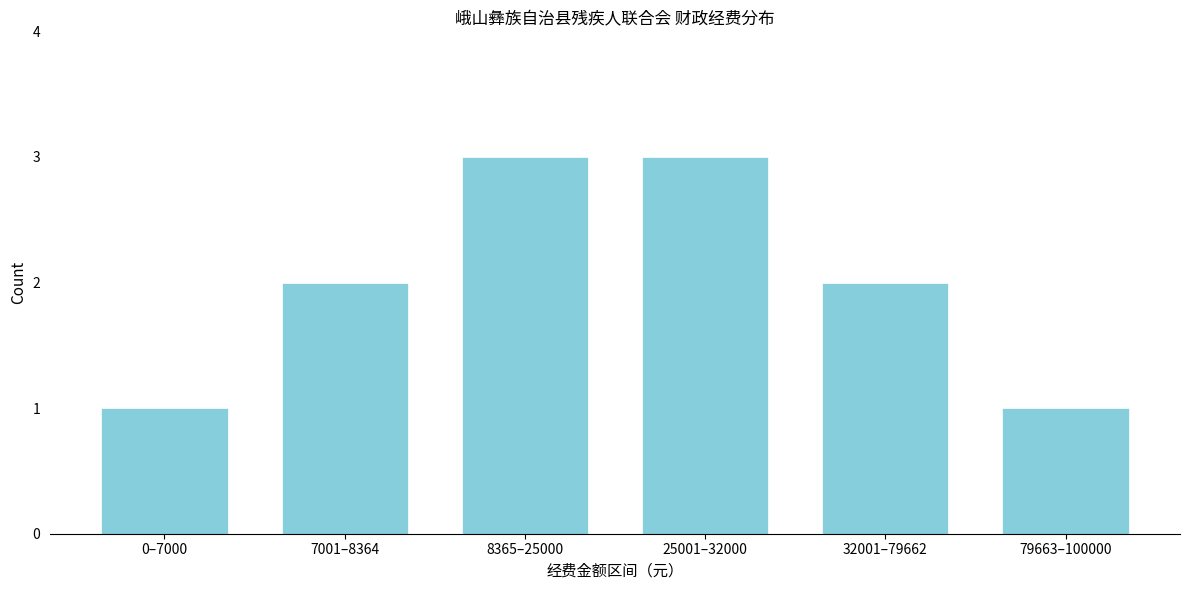

Reading left to right, what are all the values shown in this chart?

1	2	3	3	2	1